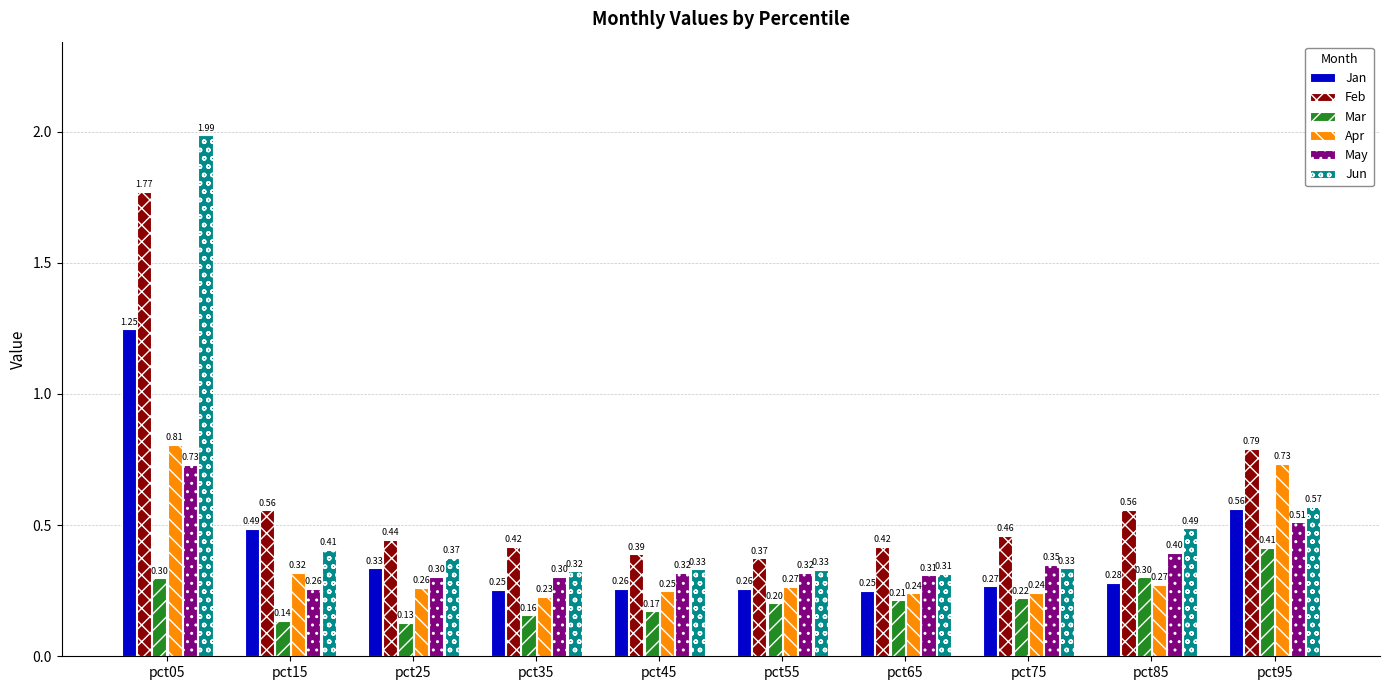

Rank the series at pct35 from lowest to highest value.

Mar, Apr, Jan, May, Jun, Feb